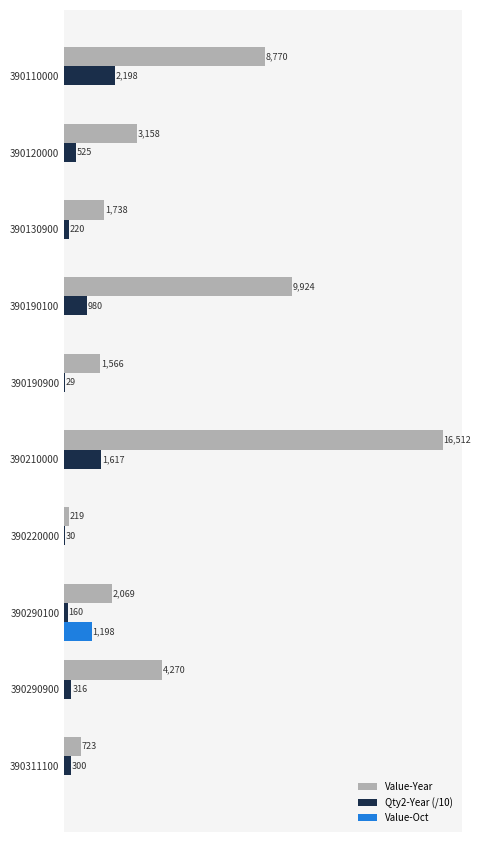

Is the value of Value-Year at 390311100 greater than the value of Value-Oct at 390120000?

Yes